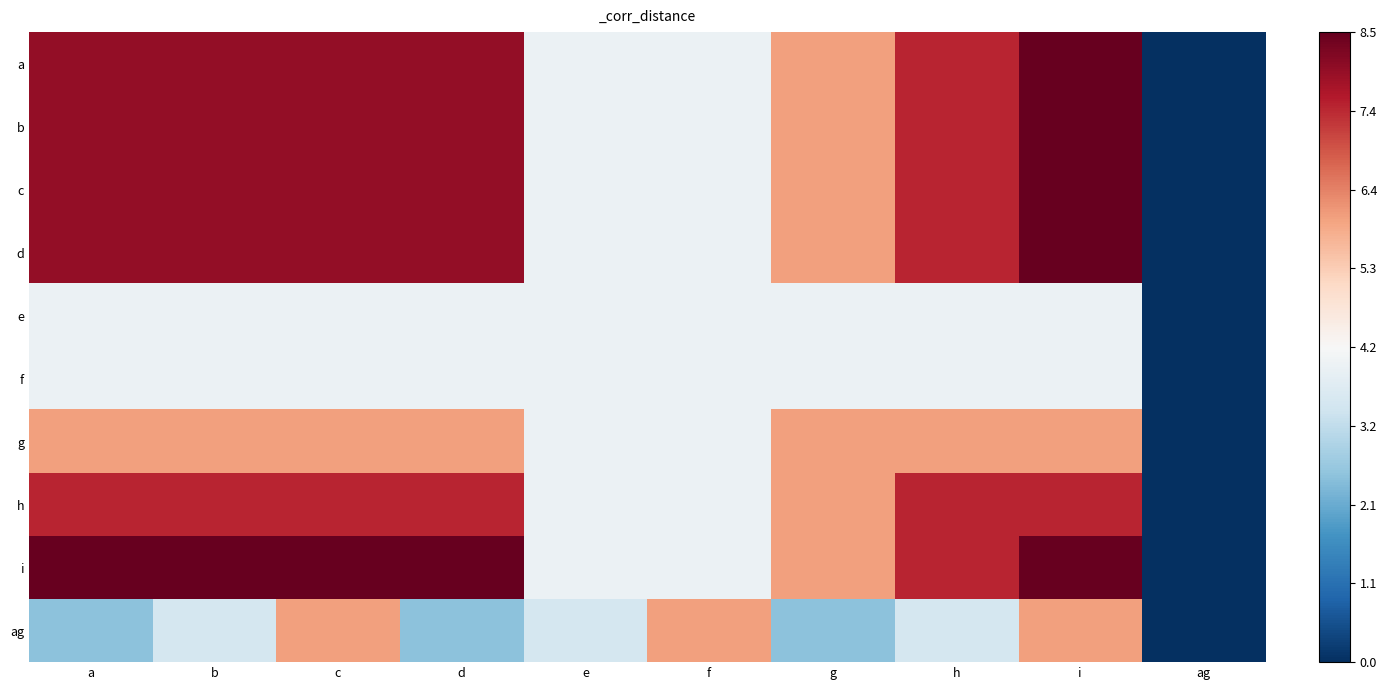

At which category is the sum across all series the highest?

i